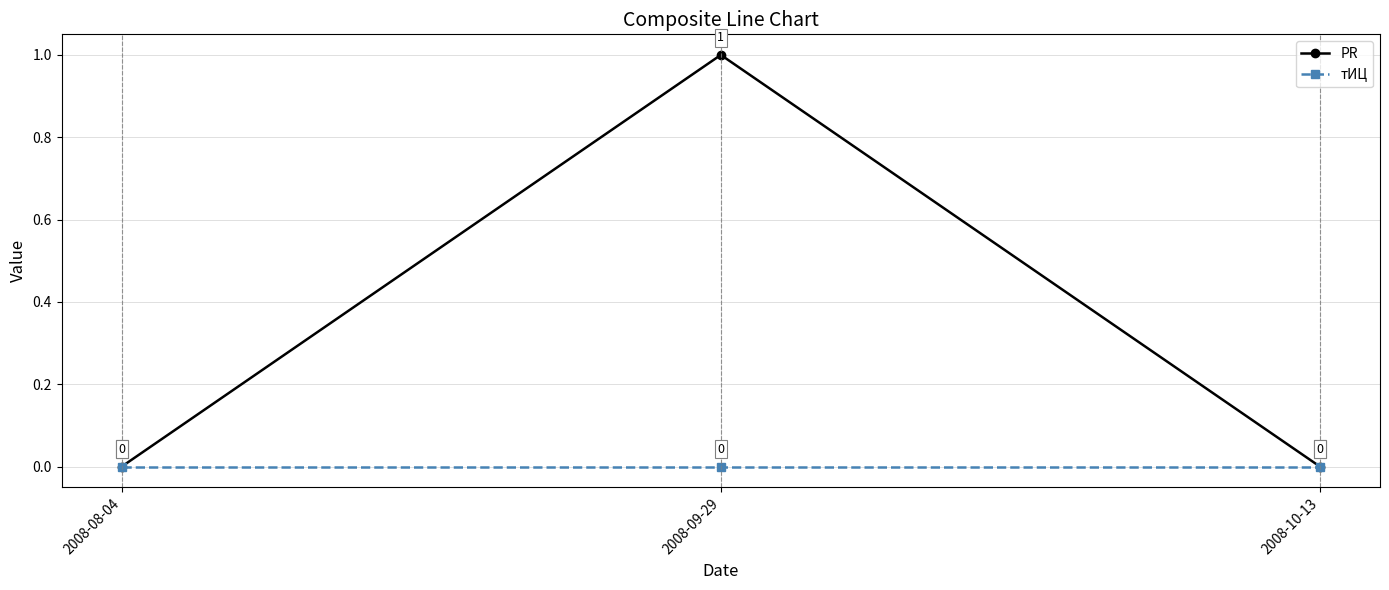

True or false: тИЦ has a value of 0 at 2008-09-29.

True